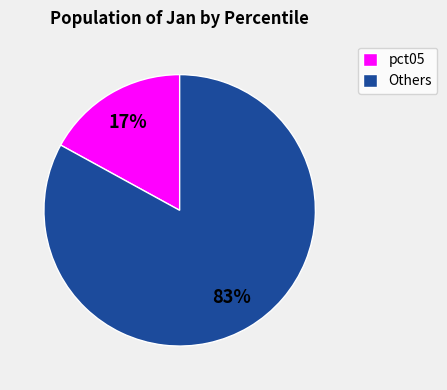

What percentage is the pct05 slice, to the nearest percent?

17%